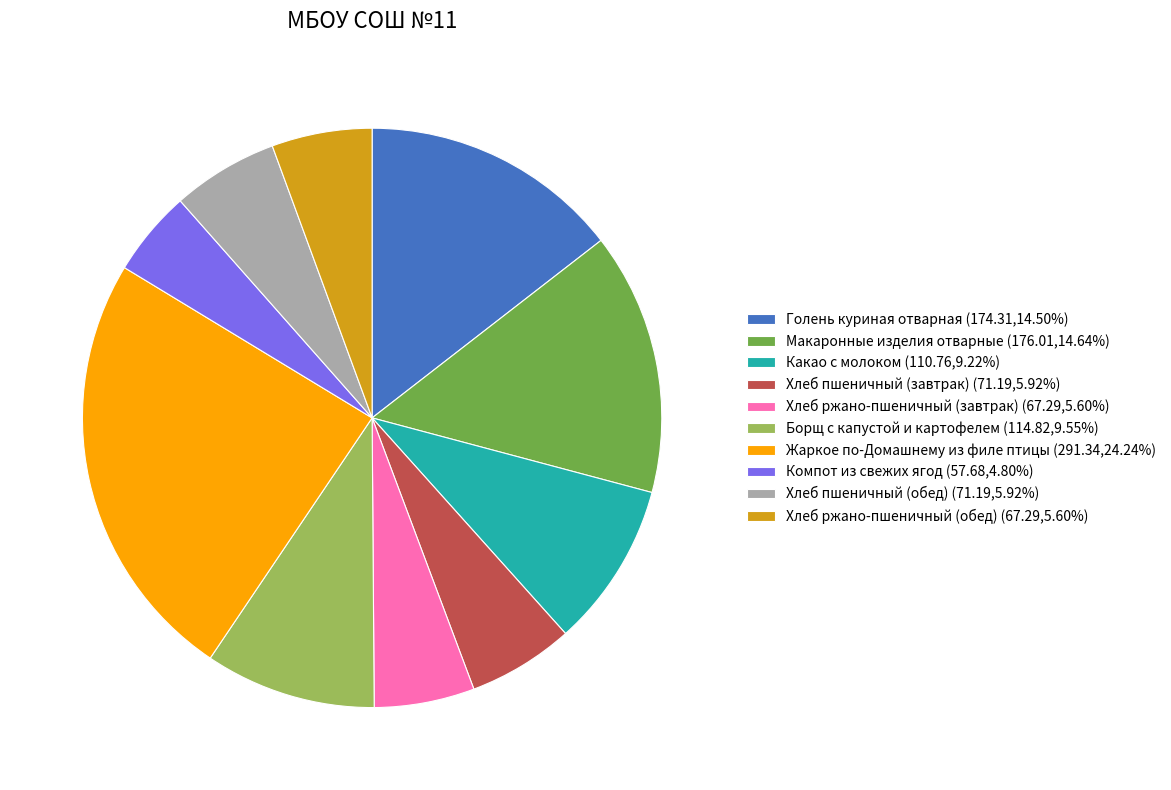

Which category has the biggest portion of the pie?

Жаркое по-Домашнему из филе птицы